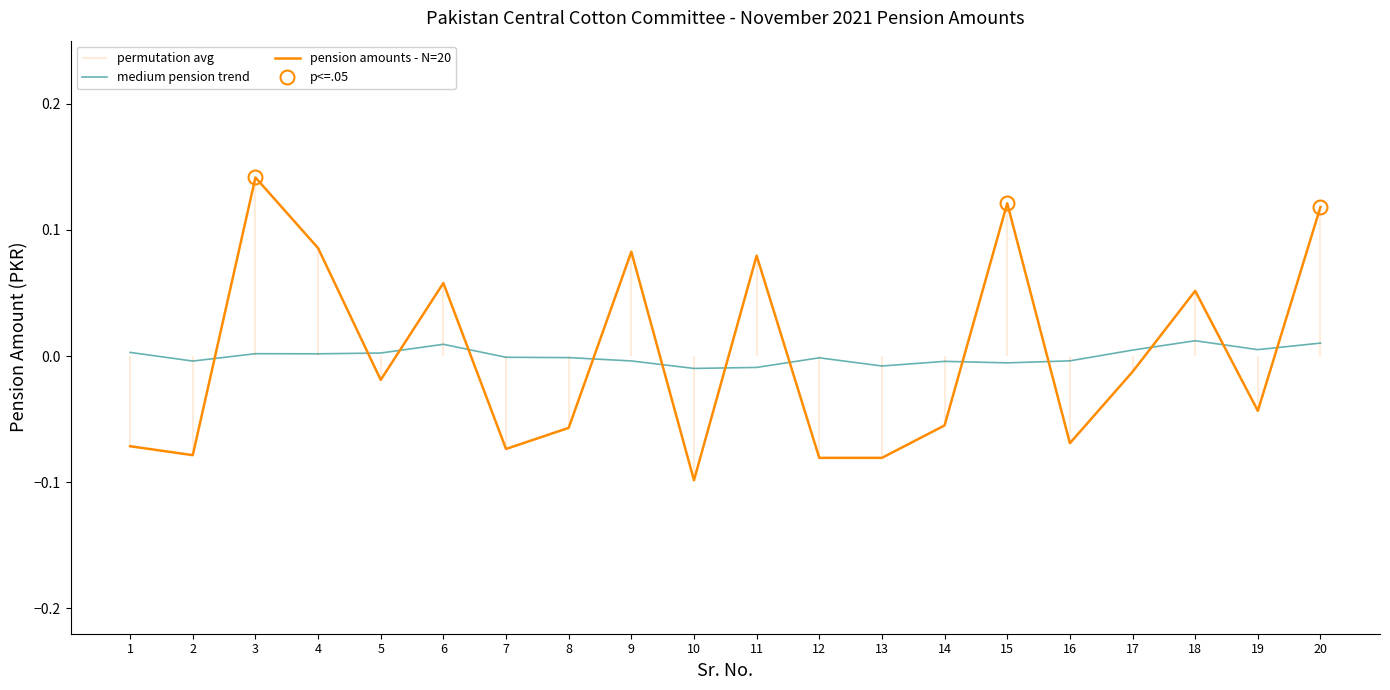

Which has a higher value, 18 or 2?

18